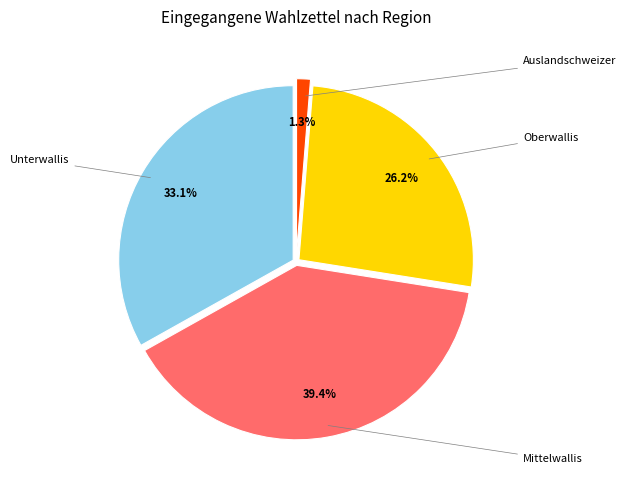

Does any single category account for the majority?

No